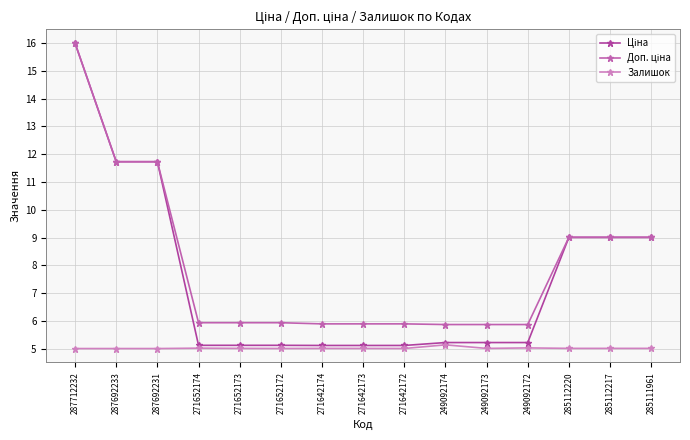

At which category does the chart reach its minimum across all series?

287712232